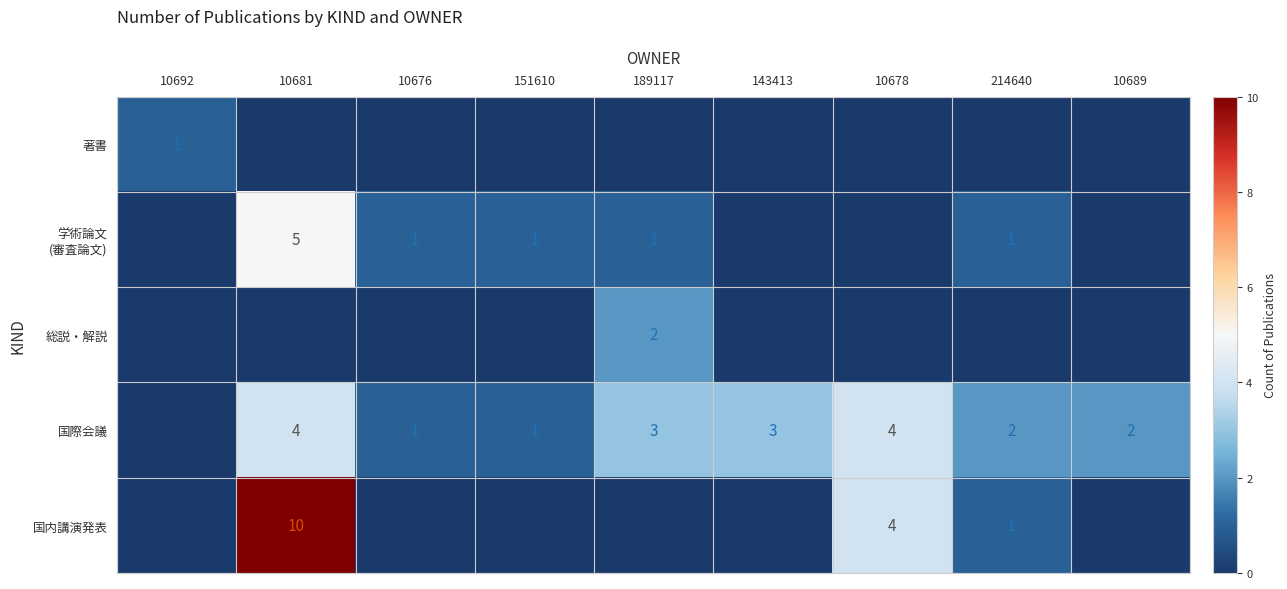

Is it true that 国際会議 equals 4 at 10681?

True